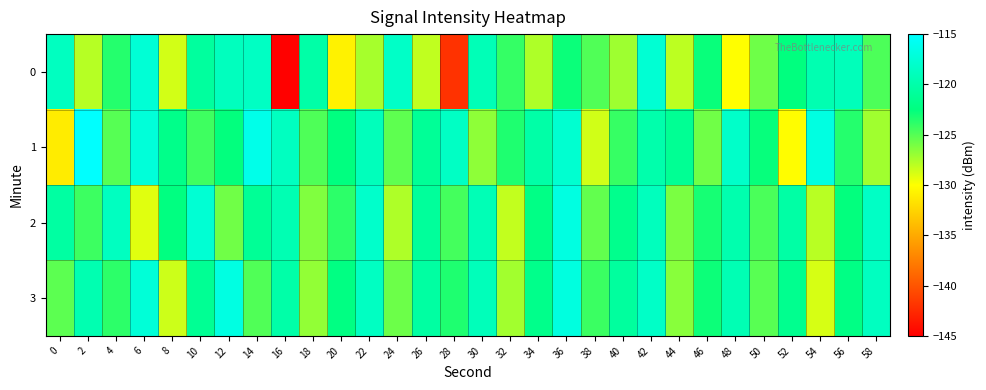

Which has a higher value, 14 or 0?

14